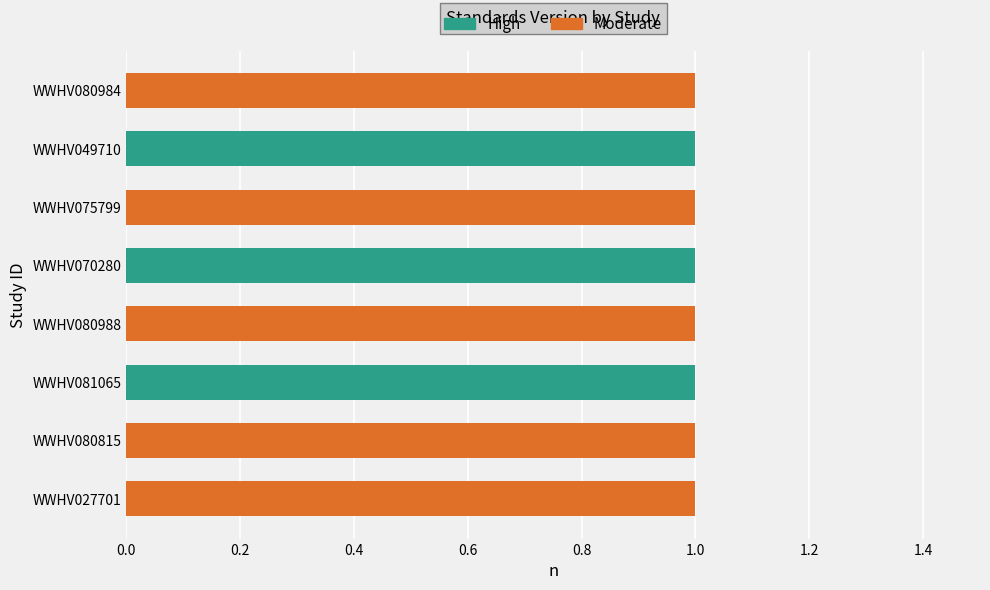

The value of High at WWHV070280 is 0. True or false?

False